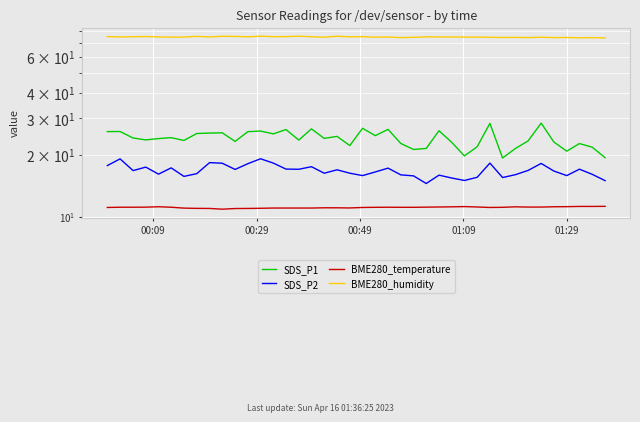

At how many categories does at least one series exceed 51?

40